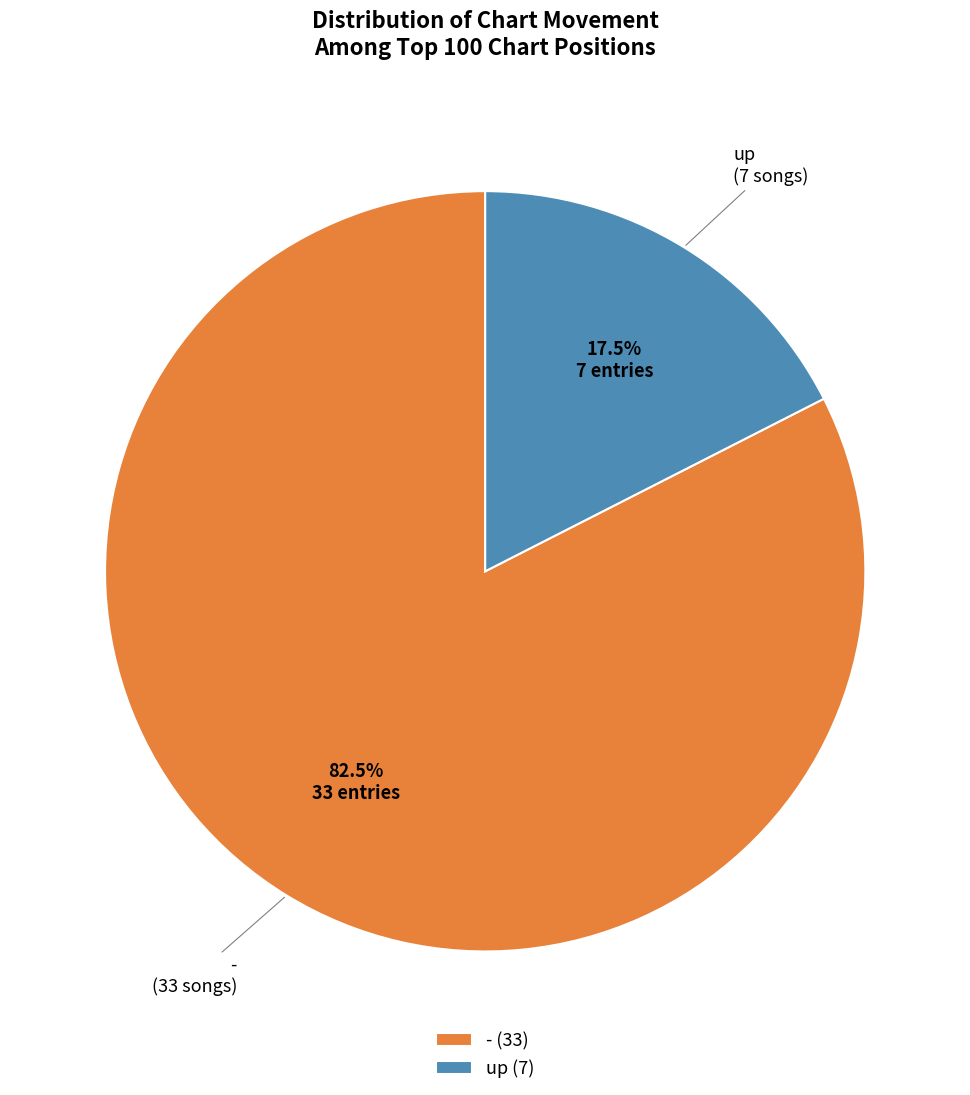

Which slice is the largest?

- (33)